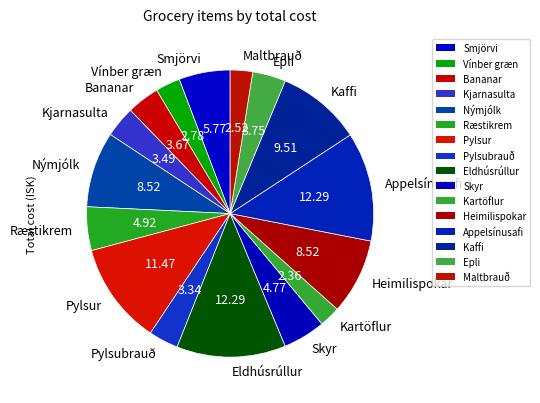

Does Smjörvi account for over 50% of the chart?

No